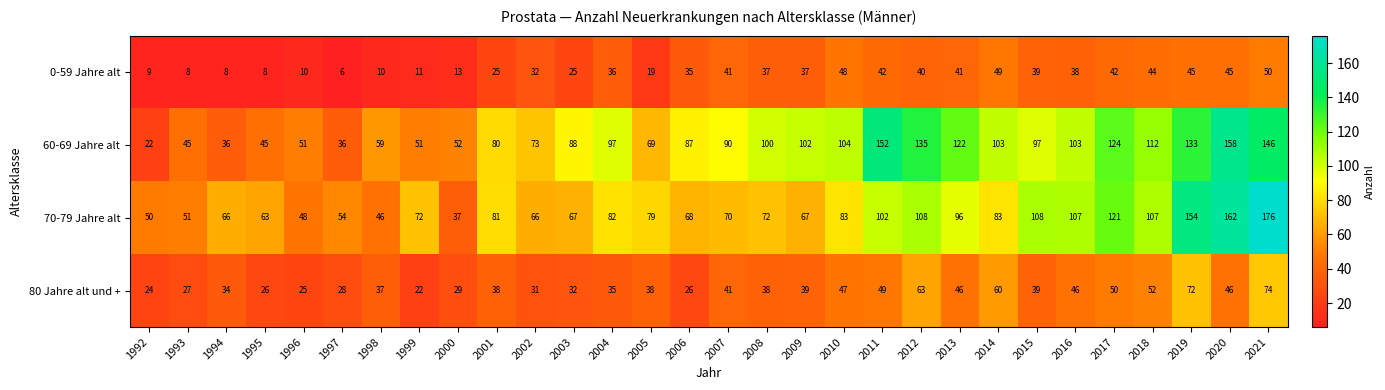

What is the smallest value displayed?

6